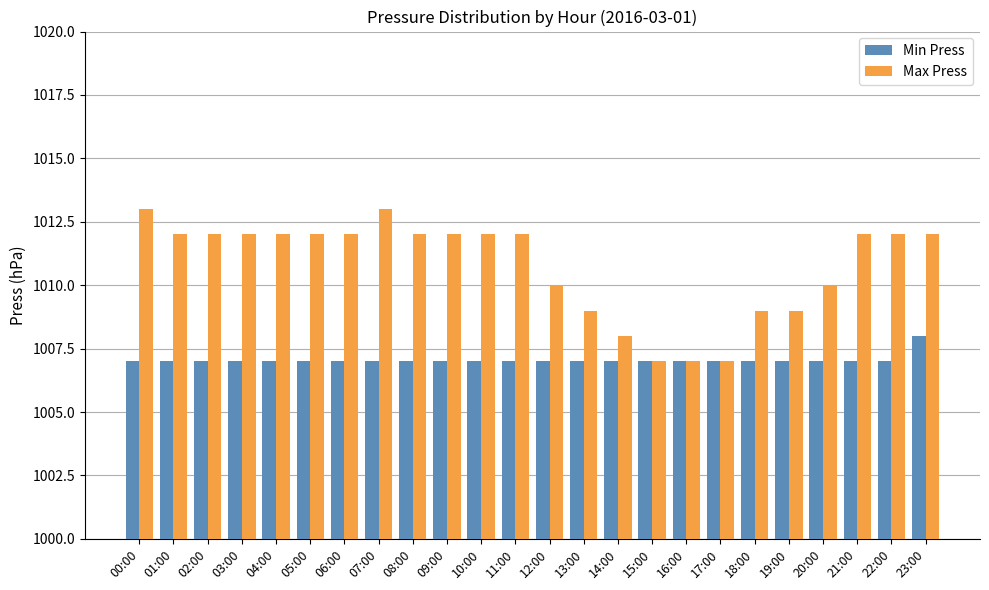

What is the sum of all Min Press values?

24169